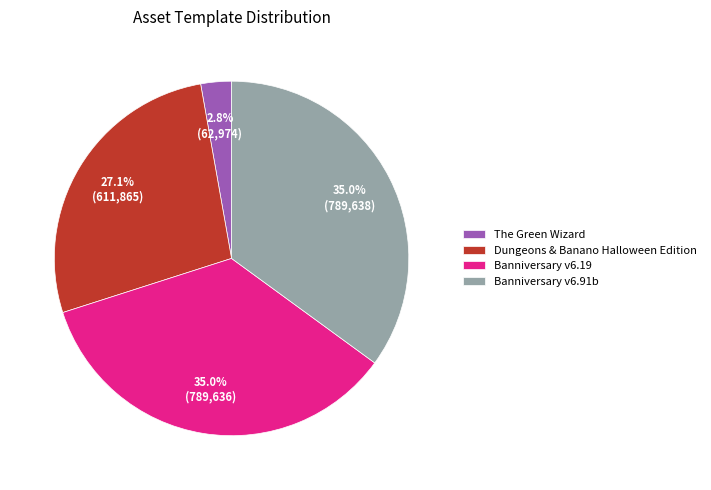

Between The Green Wizard and Banniversary v6.19, which is larger?

Banniversary v6.19